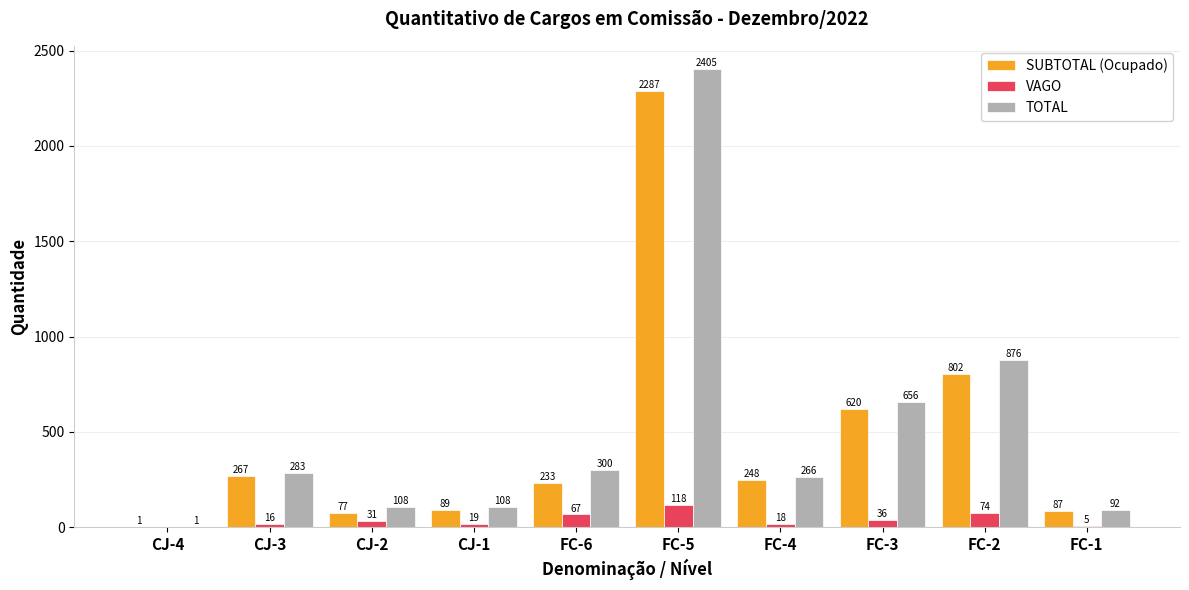

At which category is the sum across all series the highest?

FC-5